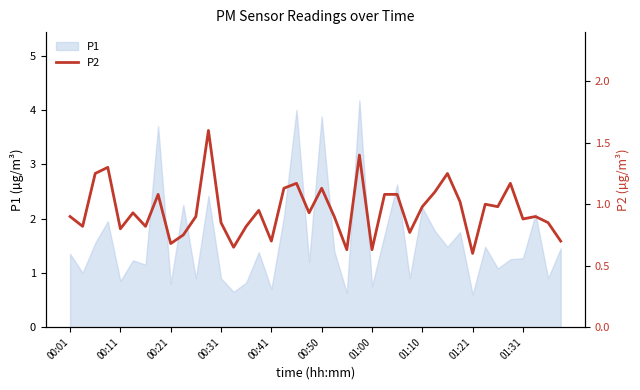

Is it true that P1 equals 2.0 at 01:31?

False